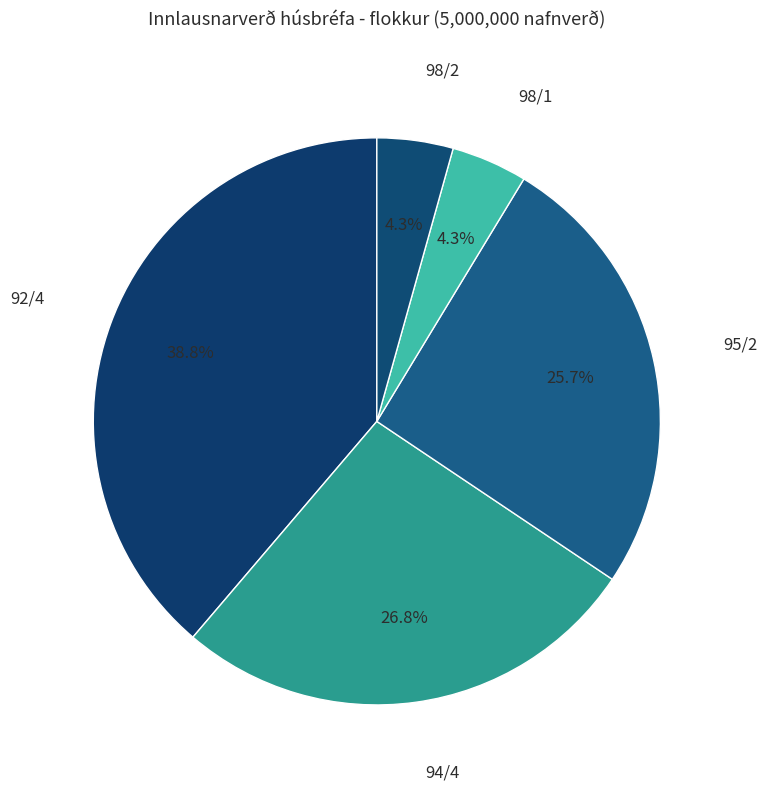

Between 95/2 and 94/4, which is larger?

94/4